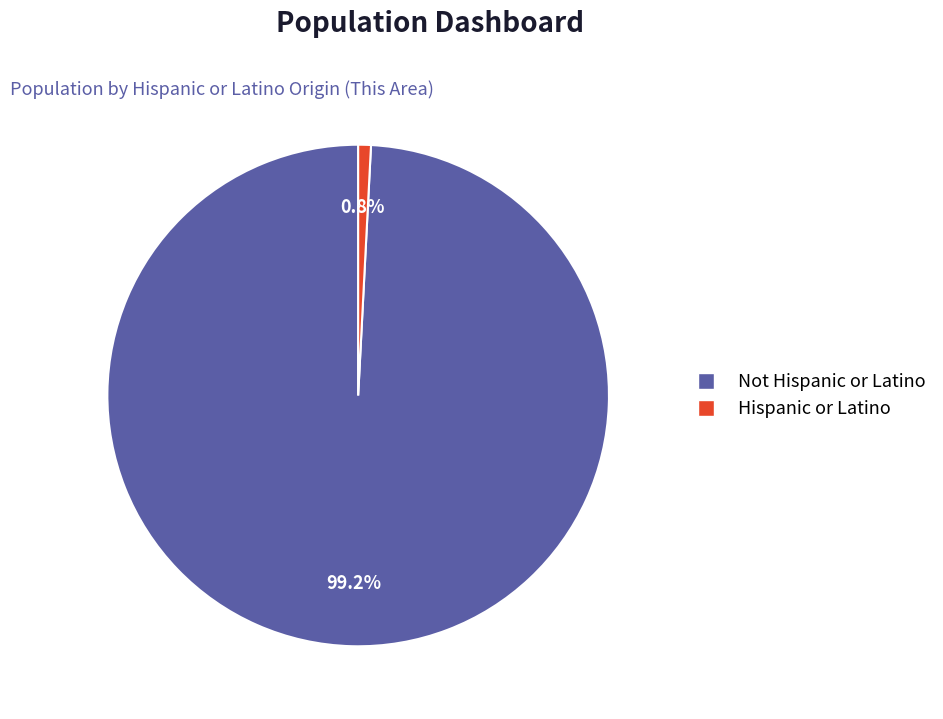

How many segments does this pie chart have?

2